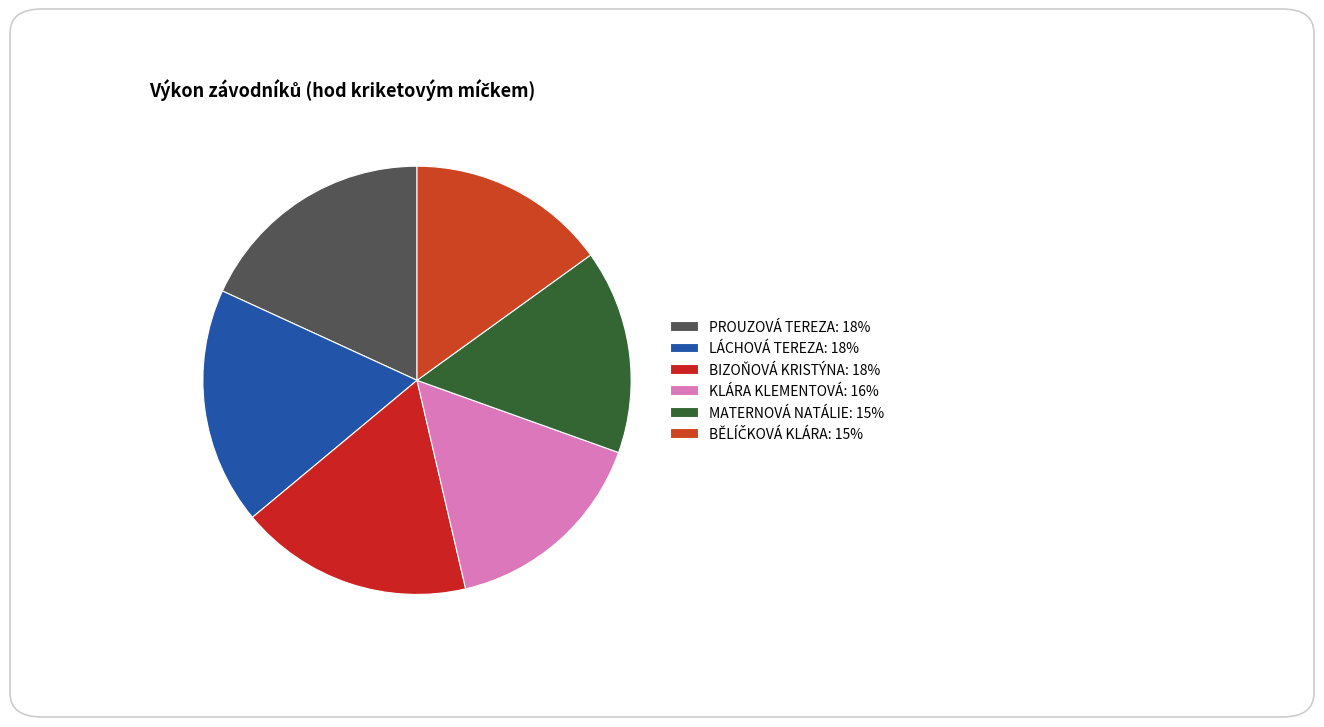

Is it true that MATERNOVÁ NATÁLIE is 6% of the pie?

False